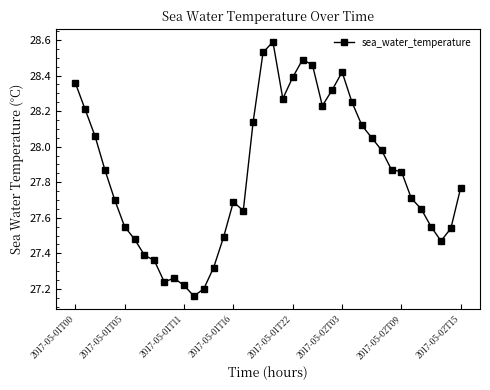

What is the value of the 21st point from the left?

28.6